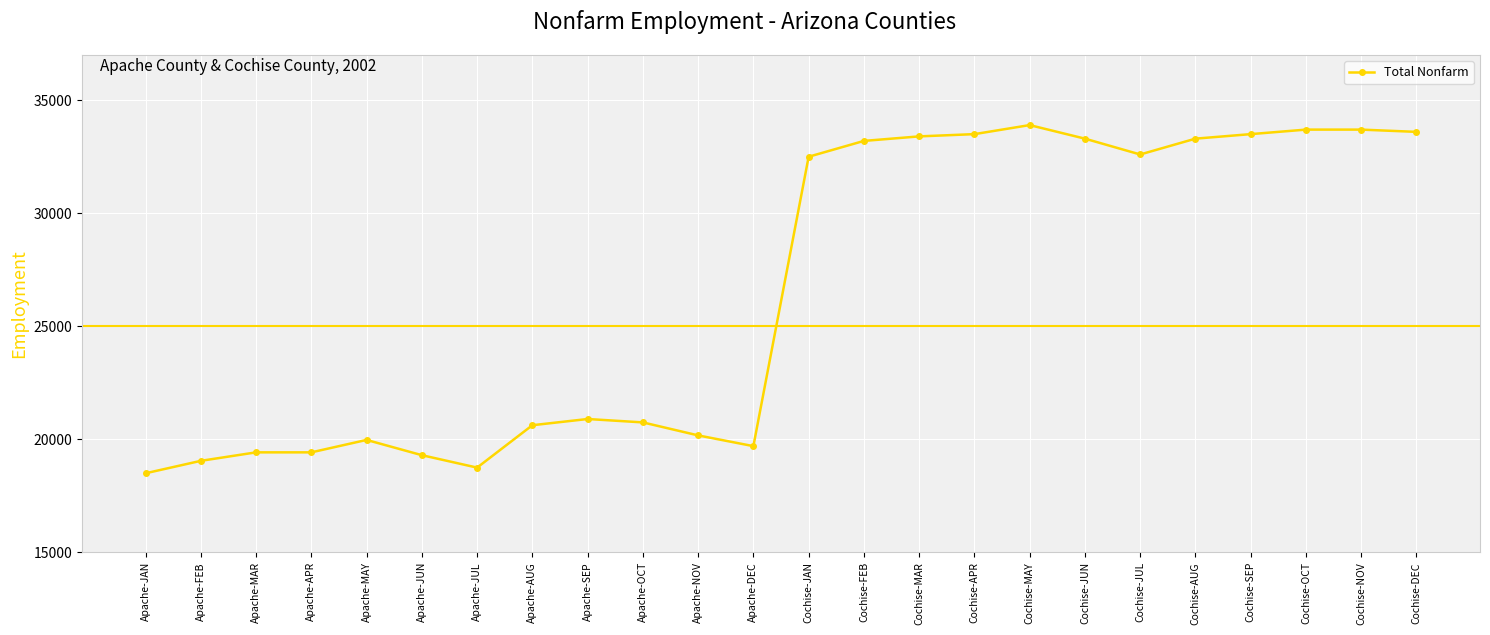

What is the change in value from Apache-APR to Cochise-JUL?

+13175